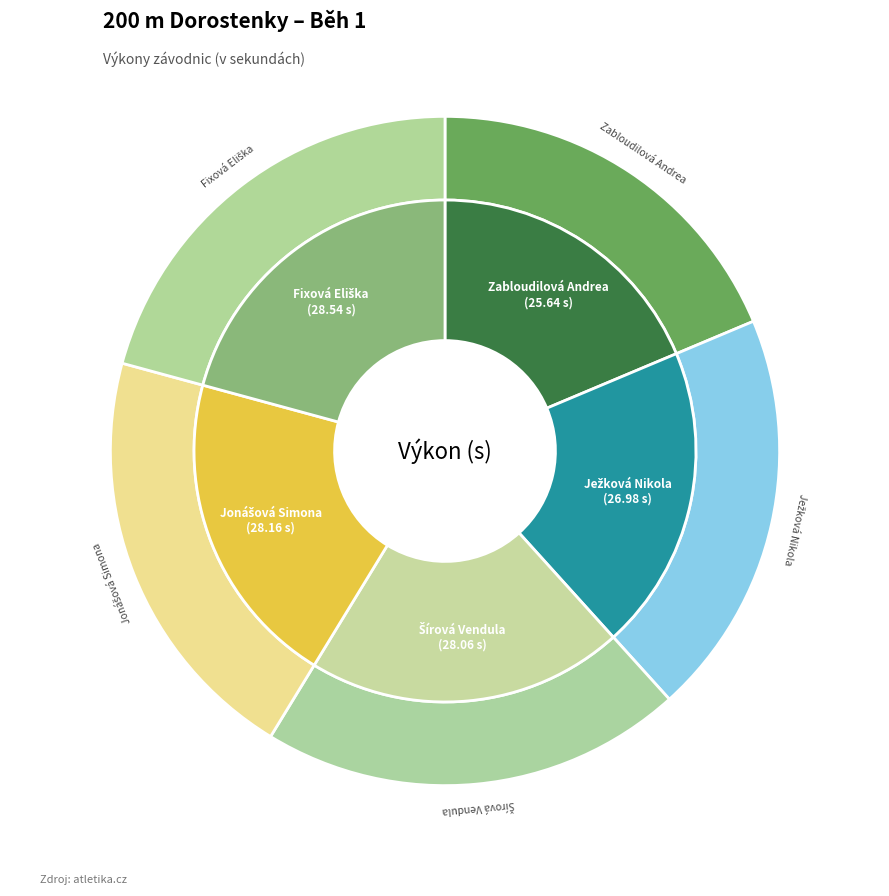

How many segments does this pie chart have?

5